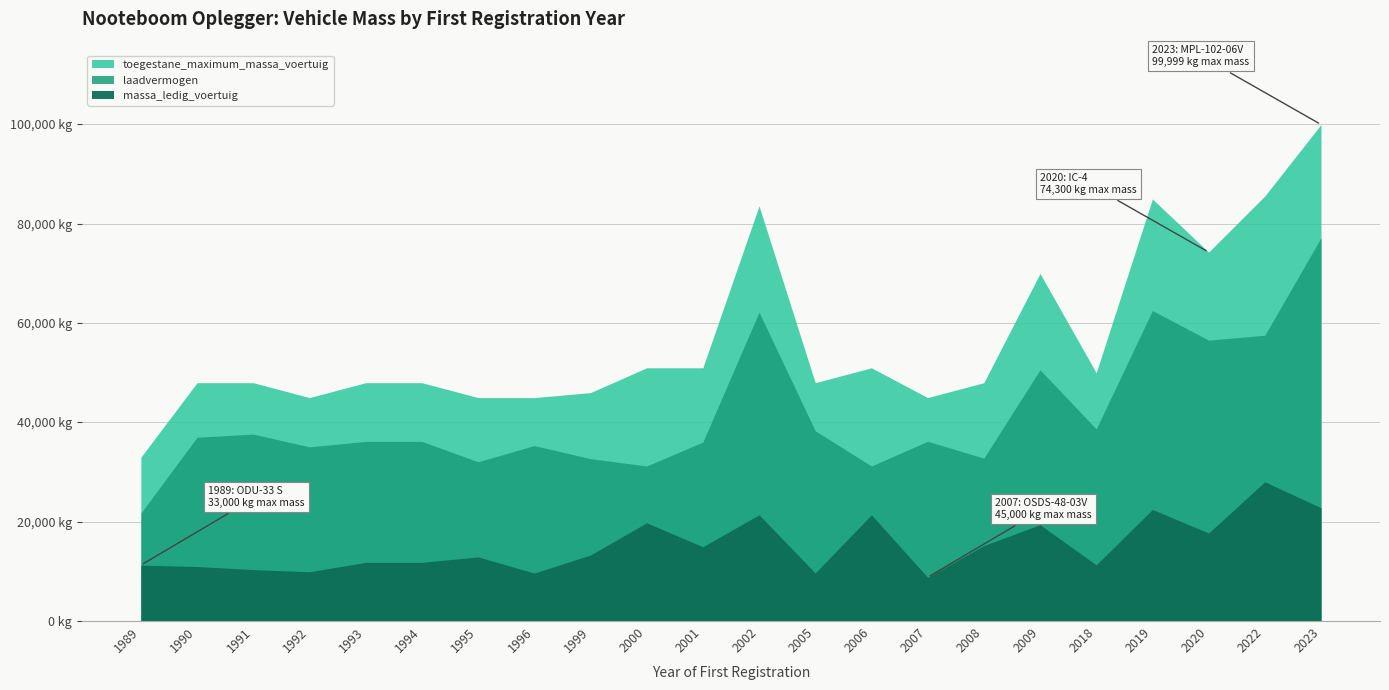

Is the value of massa_ledig_voertuig at 2023 greater than the value of toegestane_maximum_massa_voertuig at 2005?

No